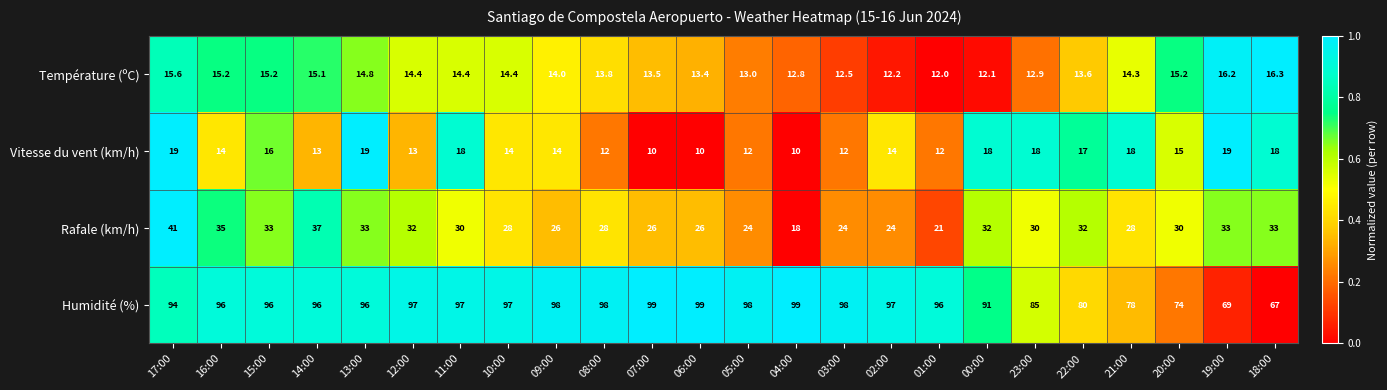

Between 13:00 and 20:00, which series saw the biggest shift?

Humidité (%)